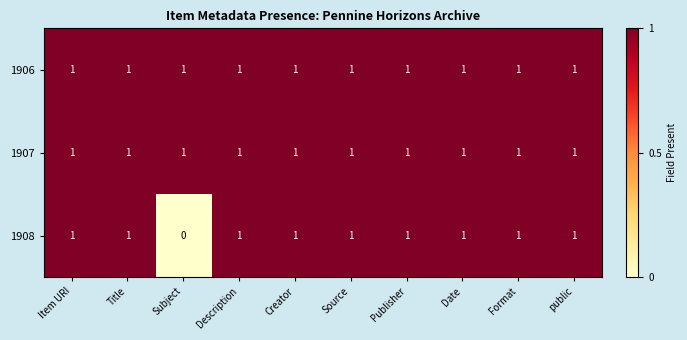

Which category has the lowest value in the 1908 series?

Subject